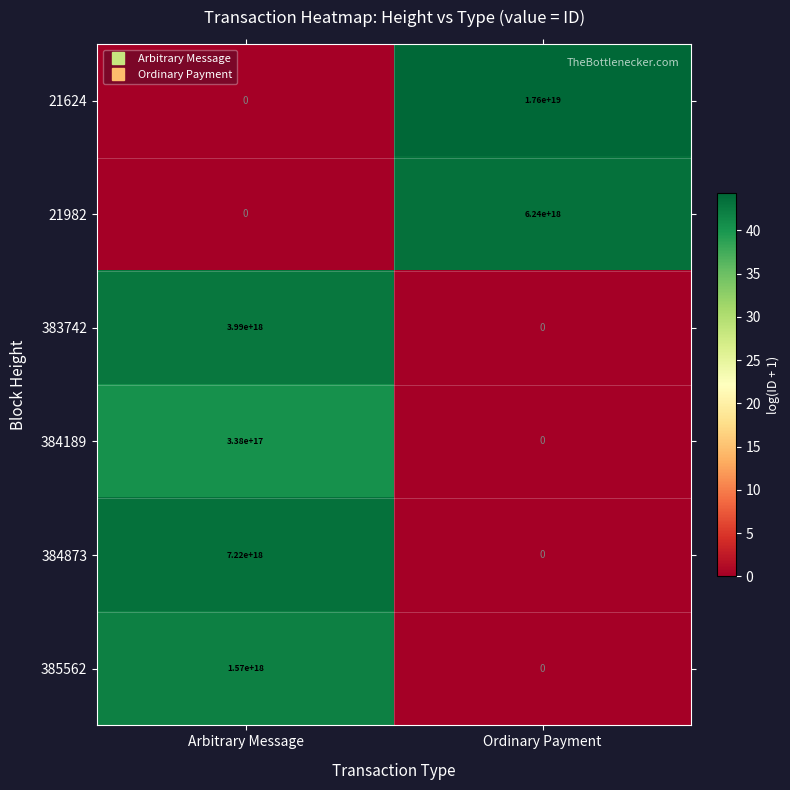

Is it true that 21982 equals 0 at Arbitrary Message?

True